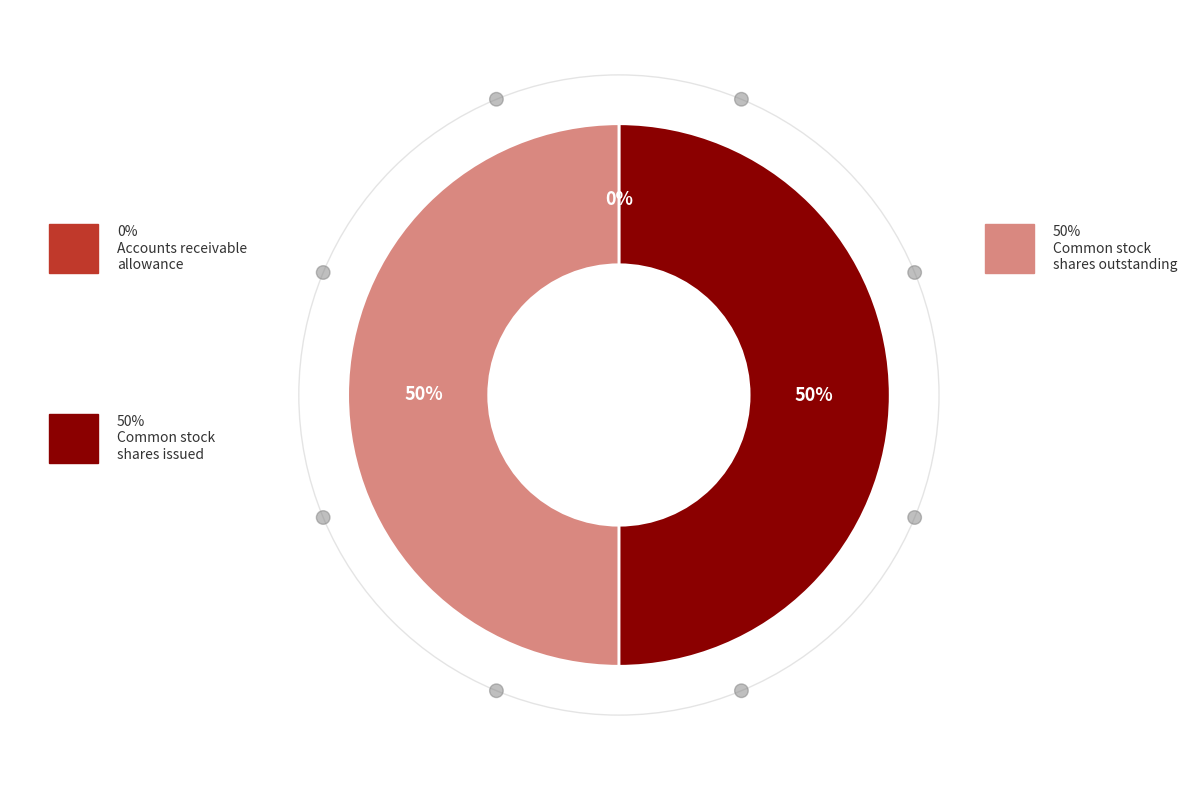

To the nearest percent, what is the difference between the largest and smallest slice percentages?

50%